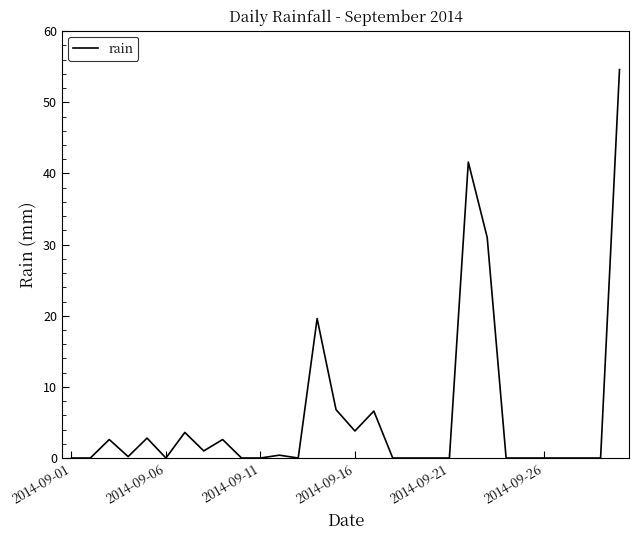

What is the difference between the maximum and minimum values?

54.6